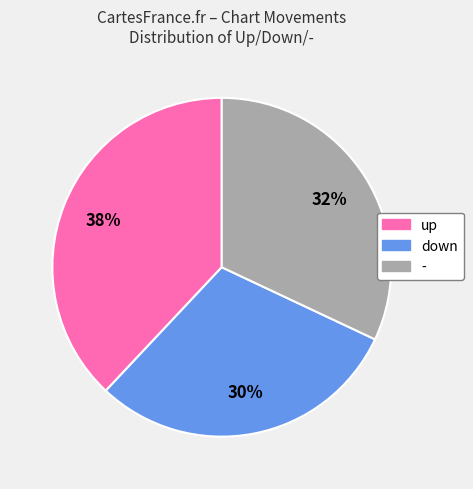

What percentage is the up slice, to the nearest percent?

38%